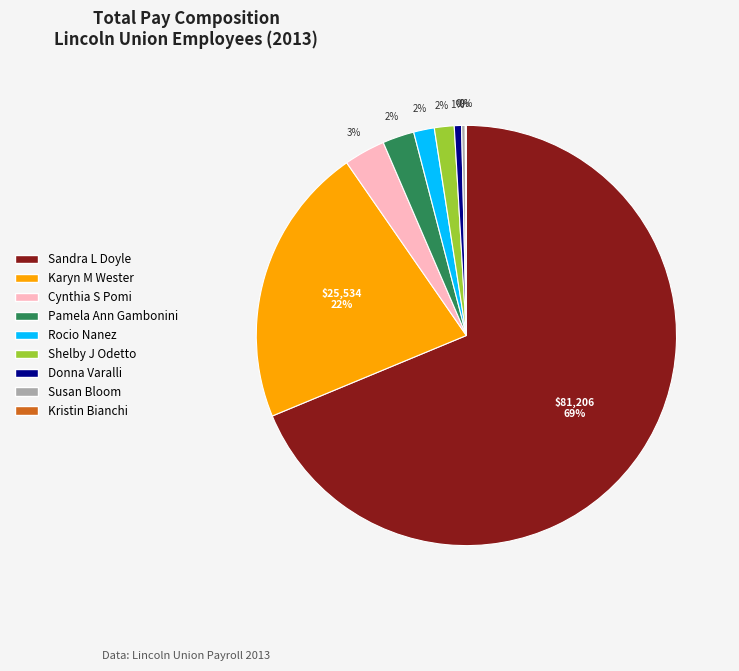

Between Karyn M Wester and Cynthia S Pomi, which is larger?

Karyn M Wester